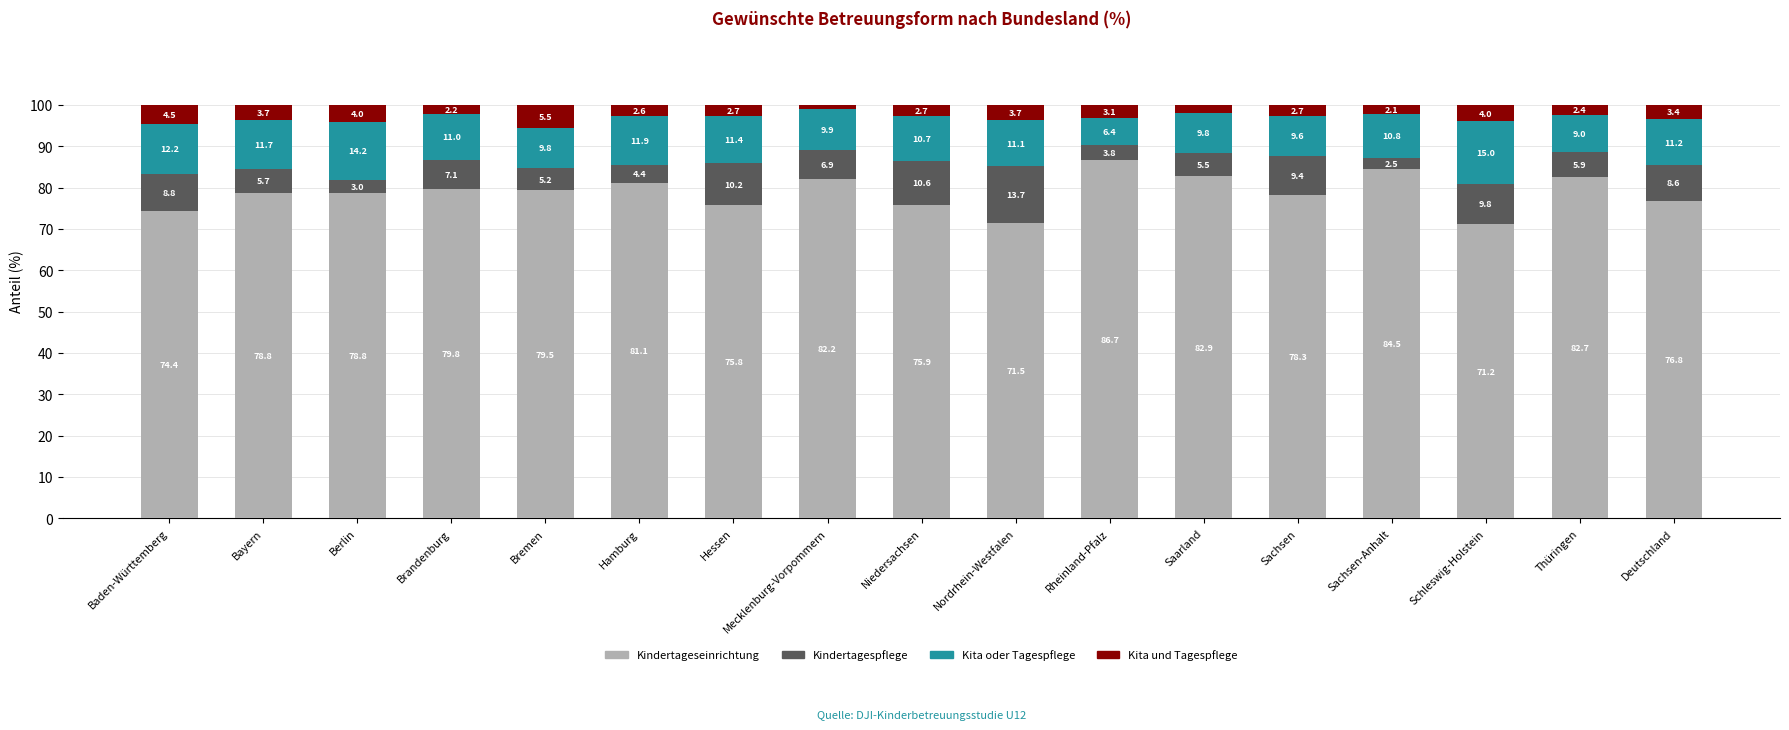

What is the total value across all series at Hamburg?

100.0